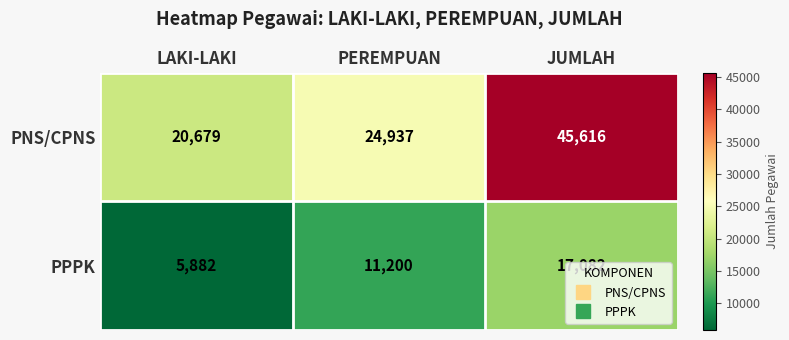

What is the difference between the maximum and minimum values in the PPPK series?

11200